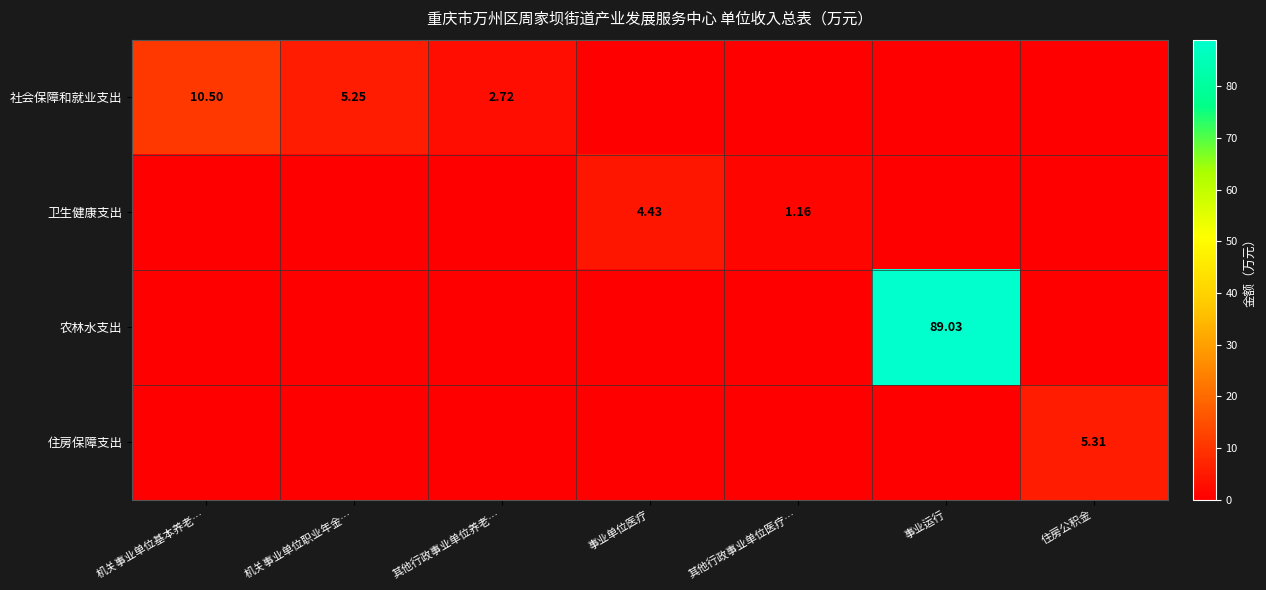

What is the difference between the maximum and second lowest values in the 住房保障支出 series?

5.3